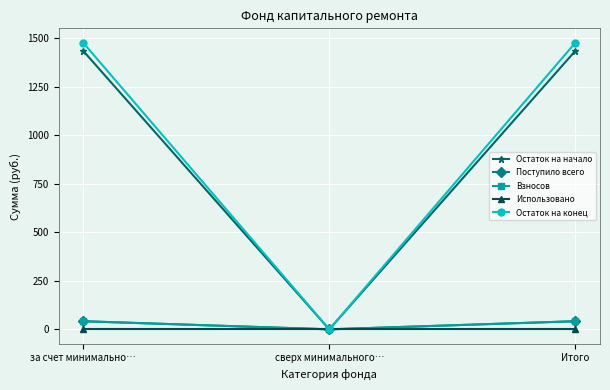

Which series has the largest range (max minus min)?

Остаток на конец